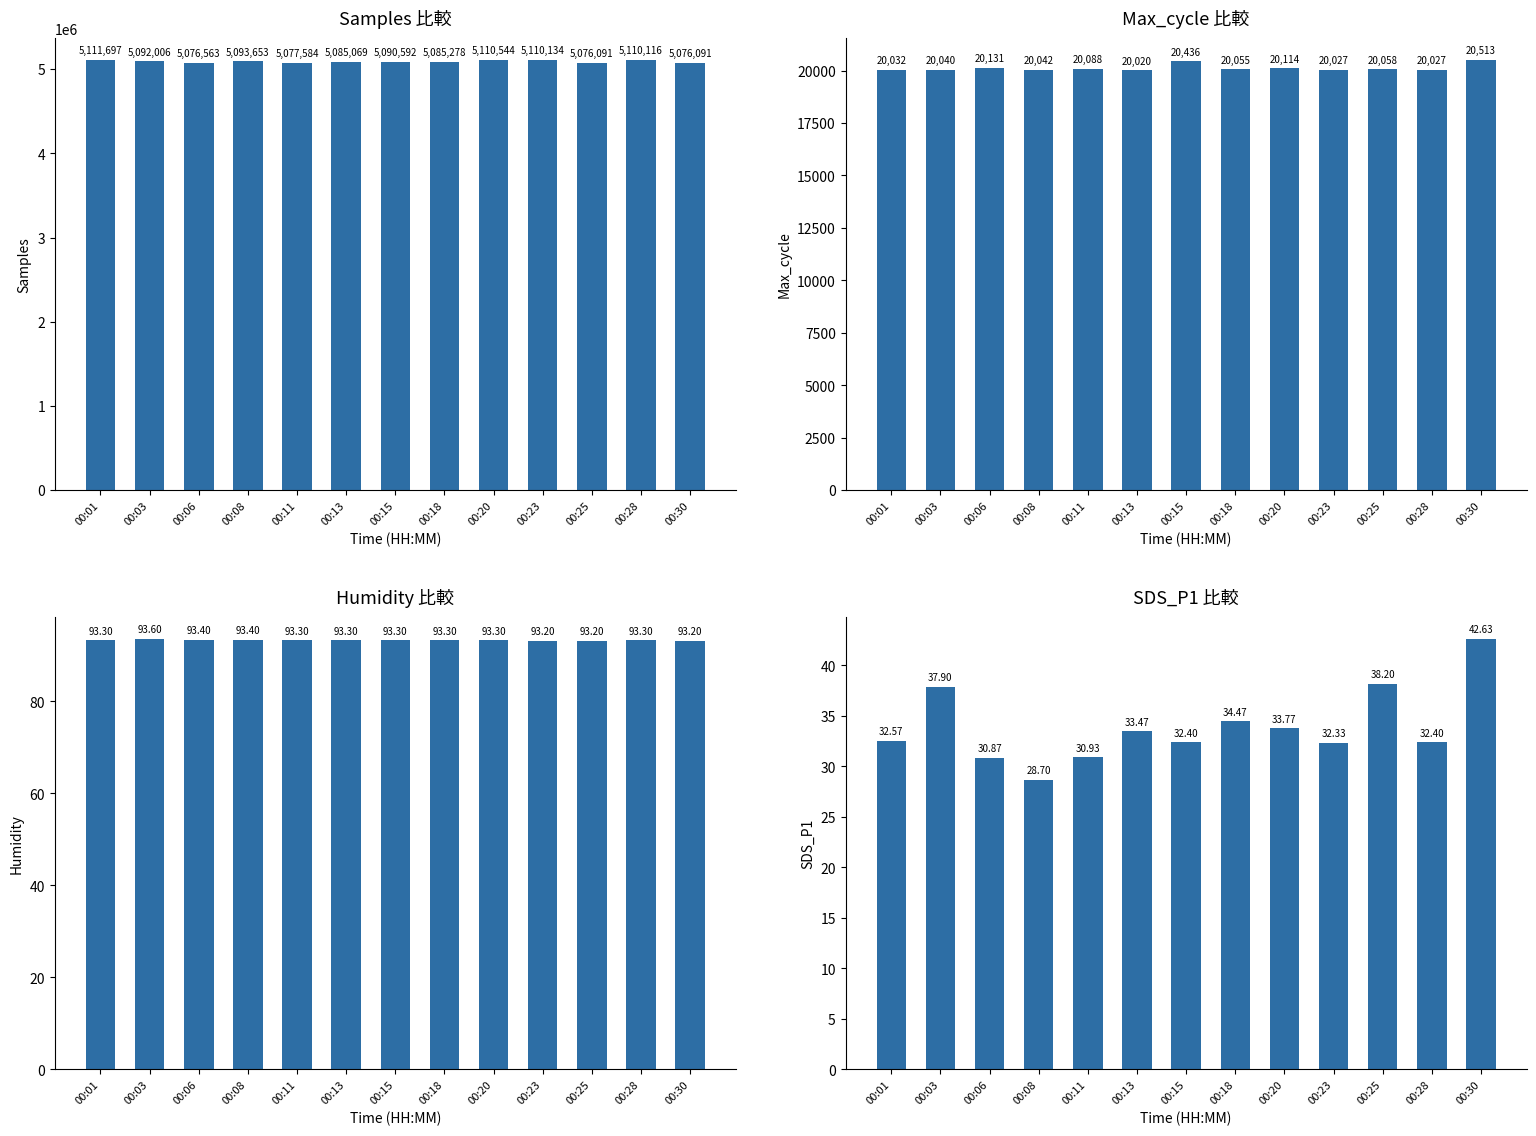

What value does the Humidity series have at 00:25?

93.2